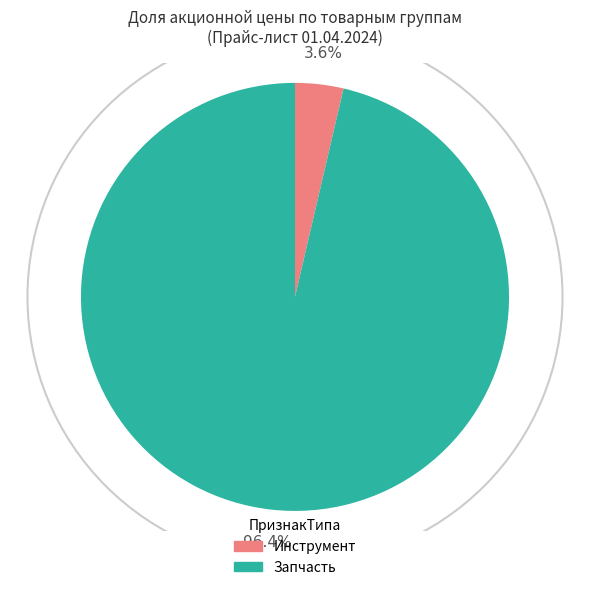

Does any single category account for the majority?

Yes